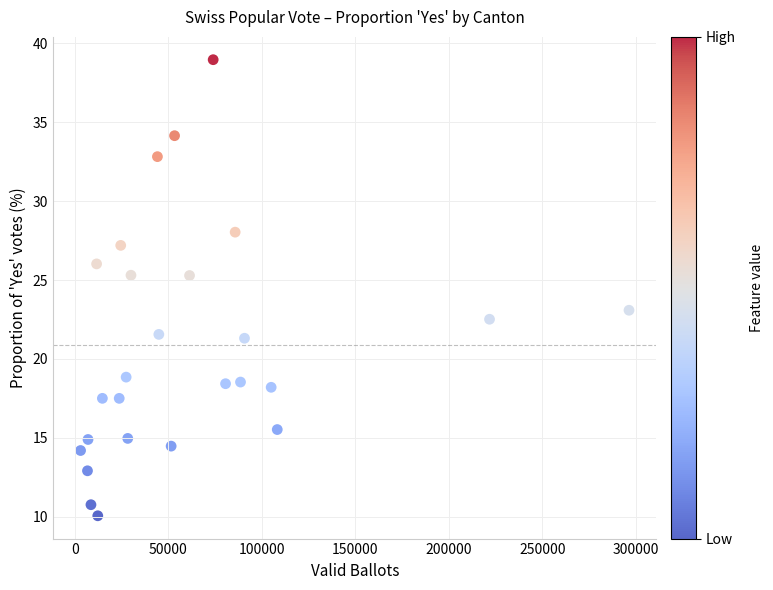

What Y value in the scatter plot is closest to 24?

23.1